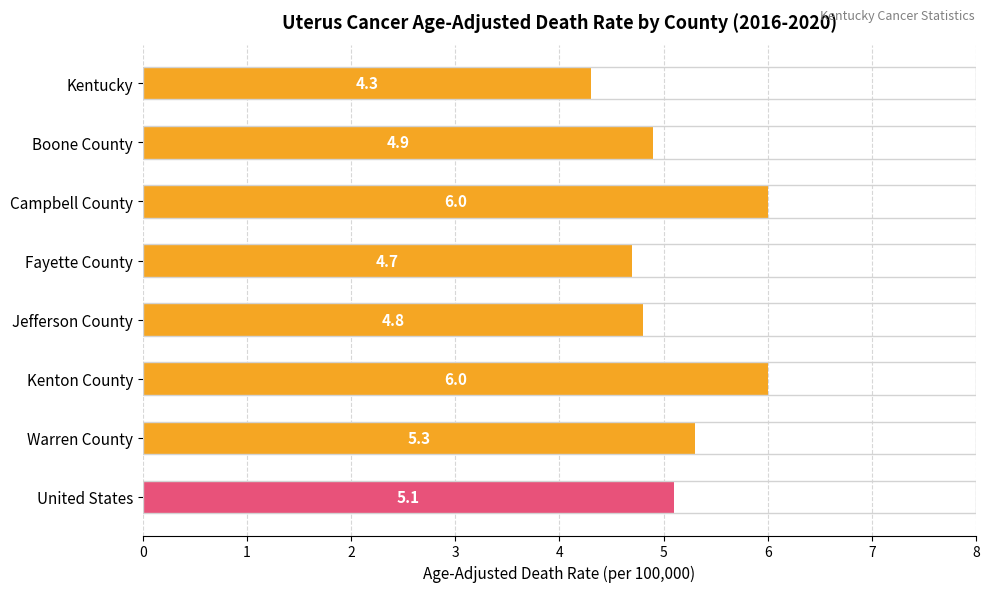

What is the average value?

5.1